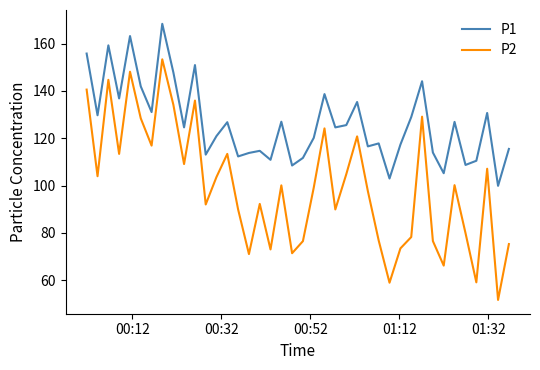

Count the number of categories in the chart.

40